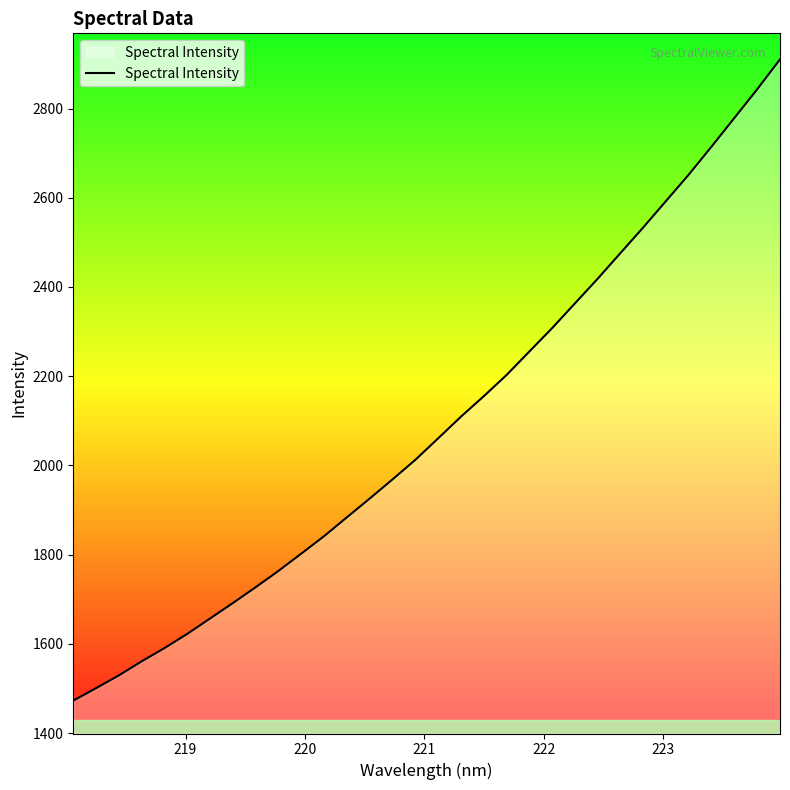

What is the maximum value shown in the chart?

2910.4